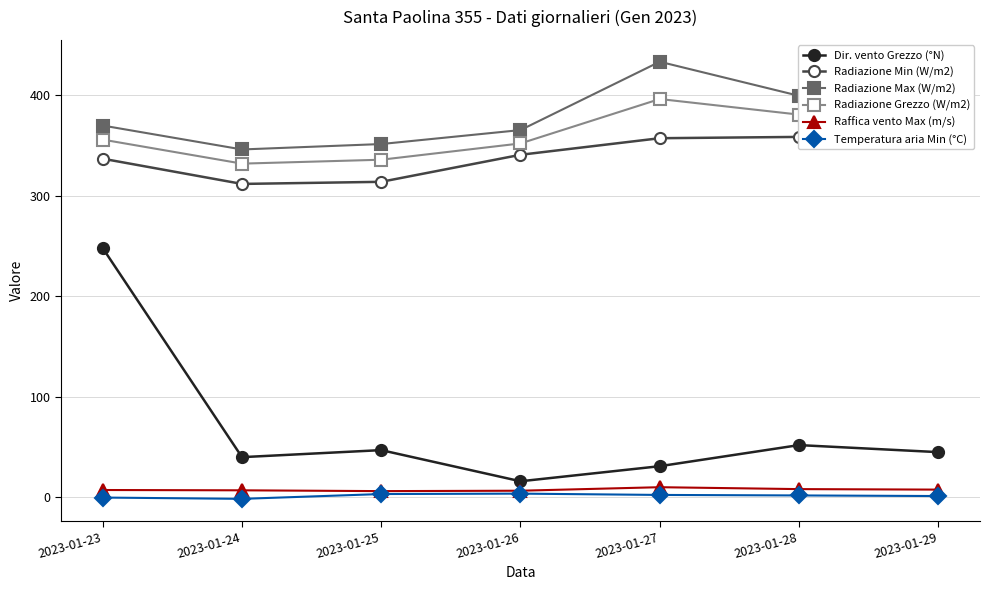

True or false: Radiazione Max (W/m2) and Temperatura aria Min (°C) cross at least once.

False